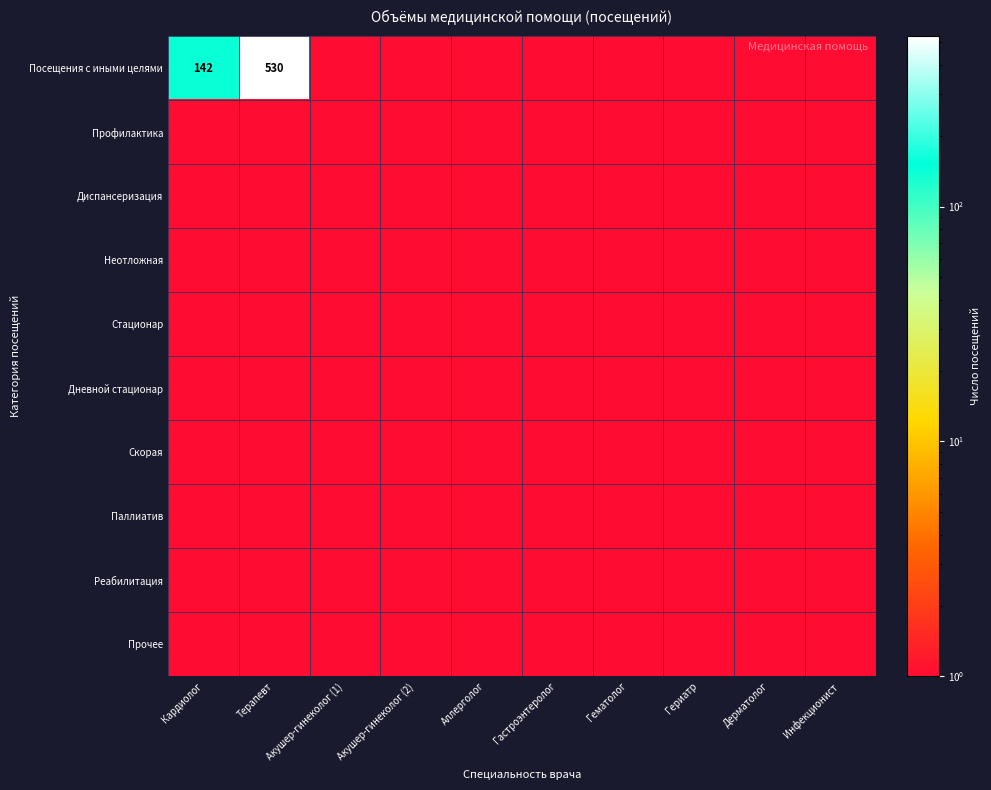

How many distinct data groups are displayed?

10